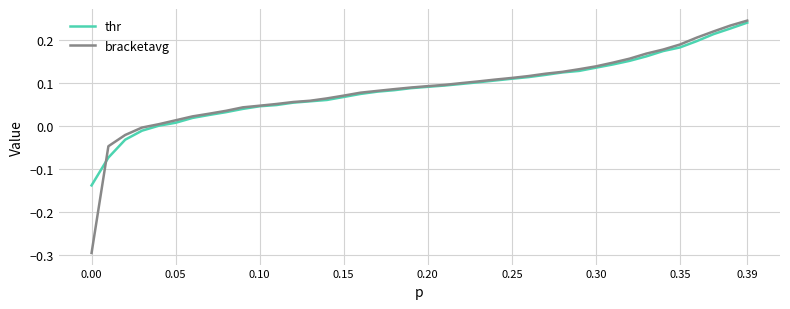

What is the smallest value displayed?

-0.3